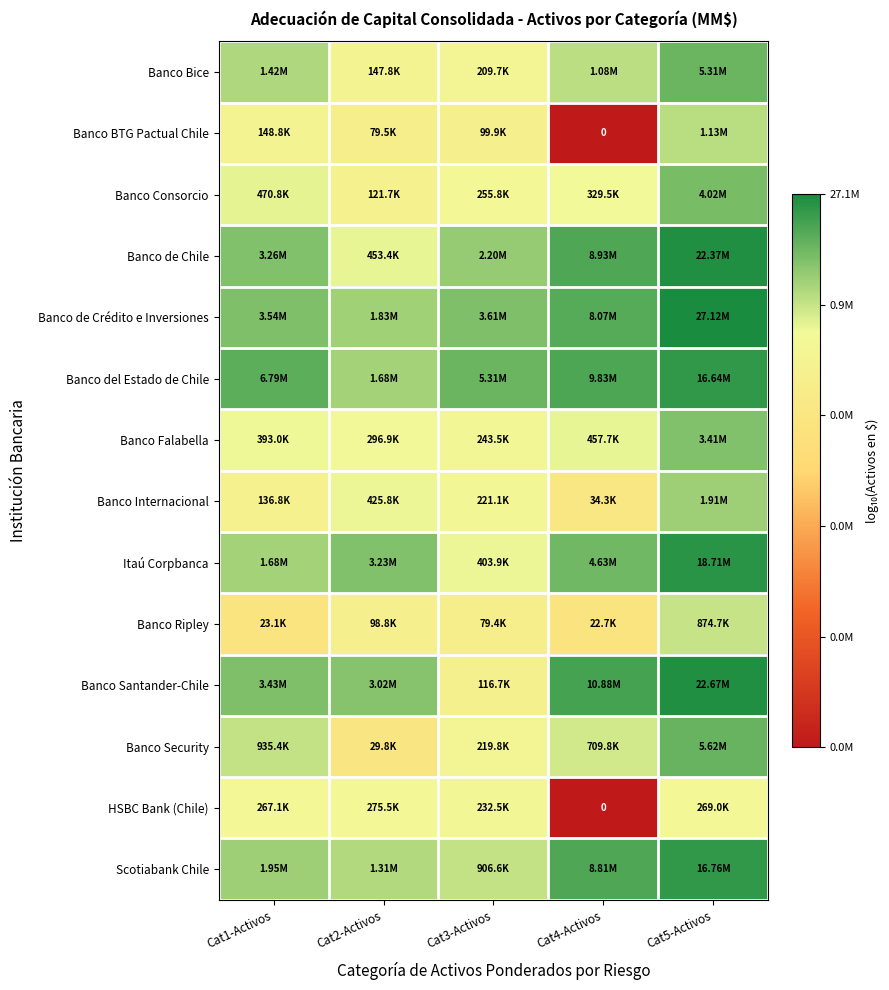

Which label corresponds to the smallest value in the chart?

Cat4-Activos